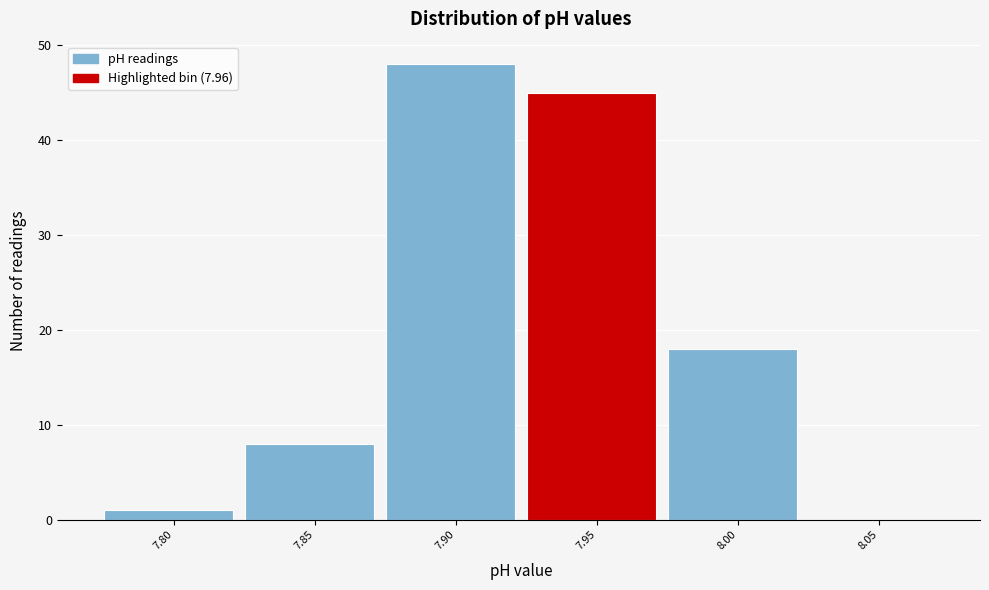

Reading left to right, list all the values displayed in this chart.

7.80=1	7.85=8	7.90=48	7.95=45	8.00=18	8.05=0